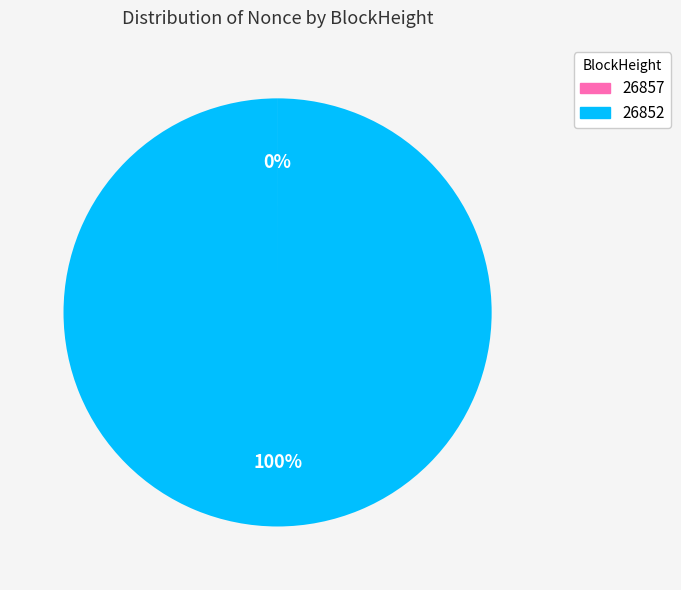

To the nearest percent, what is the difference between the largest and smallest slice percentages?

100%